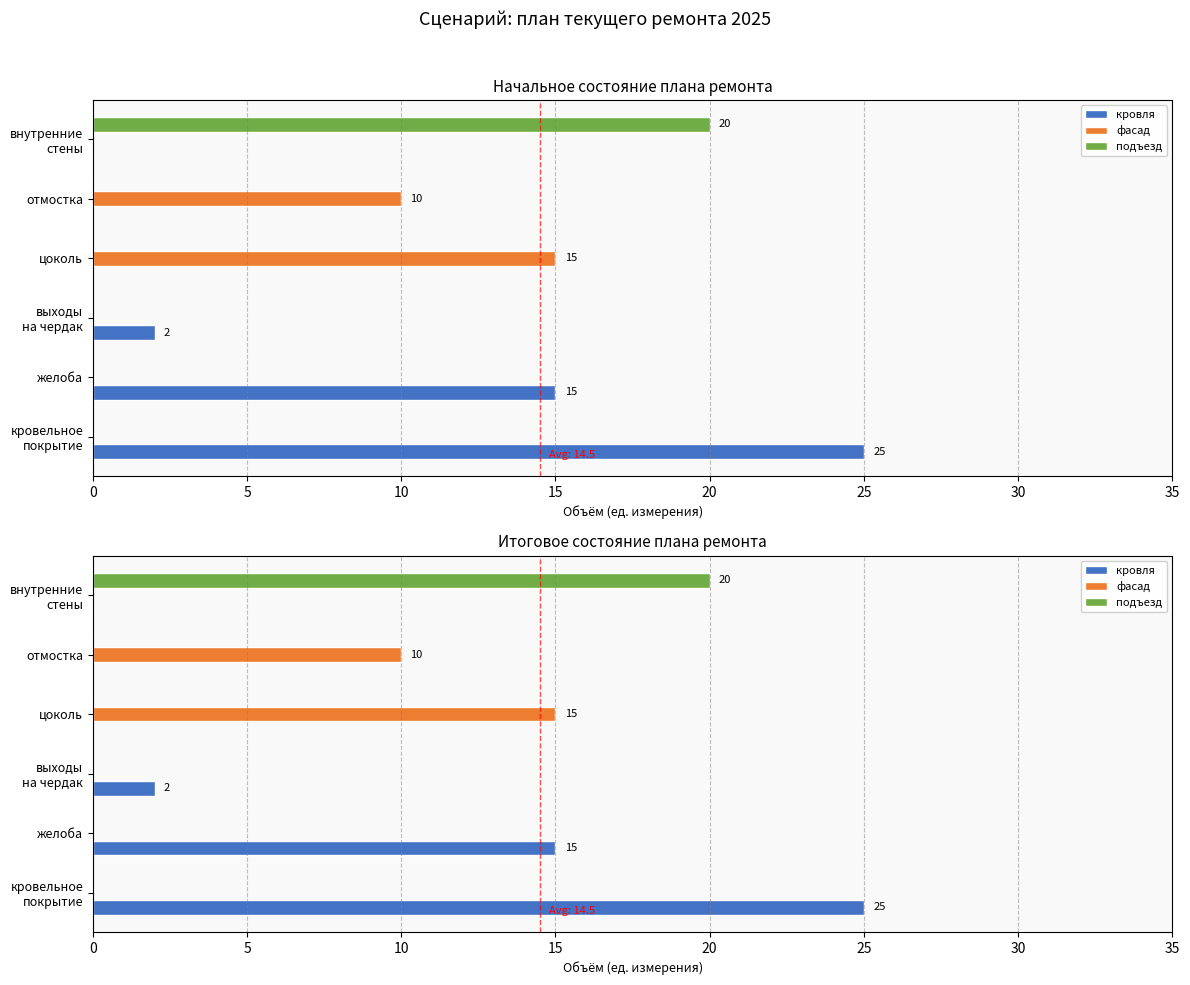

At how many categories does at least one series exceed 14?

4